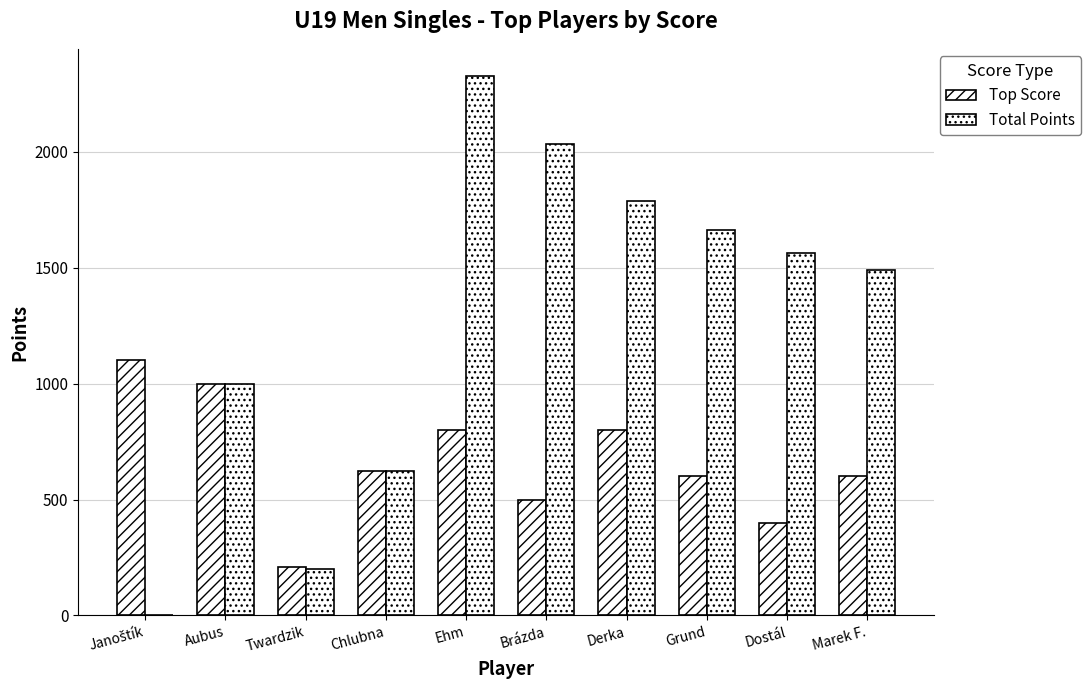

How many data points does each series have?

10